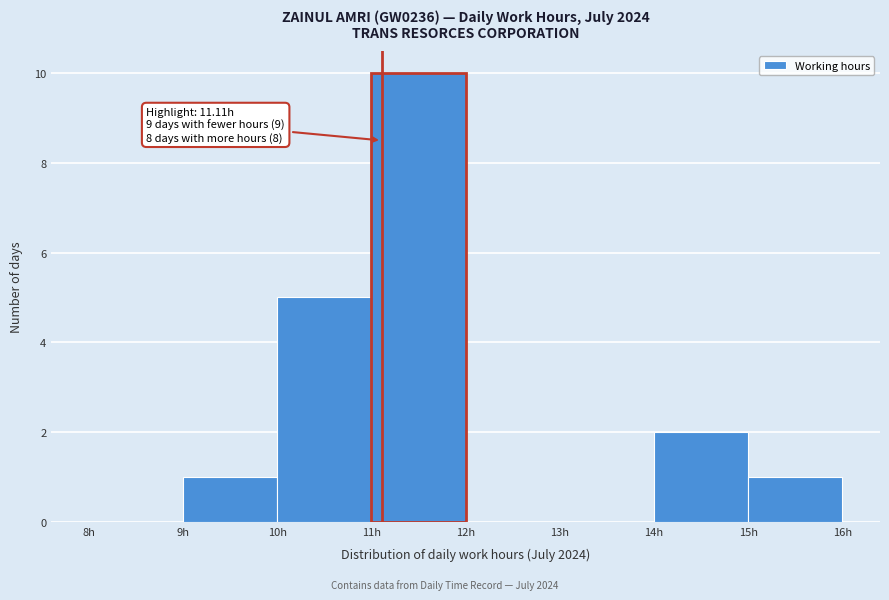

Which range on the x-axis has the tallest bar?

11 to 12